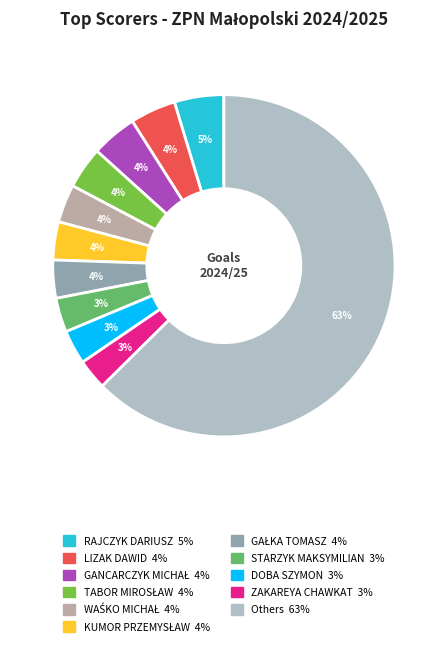

Is there a majority slice in this chart?

Yes